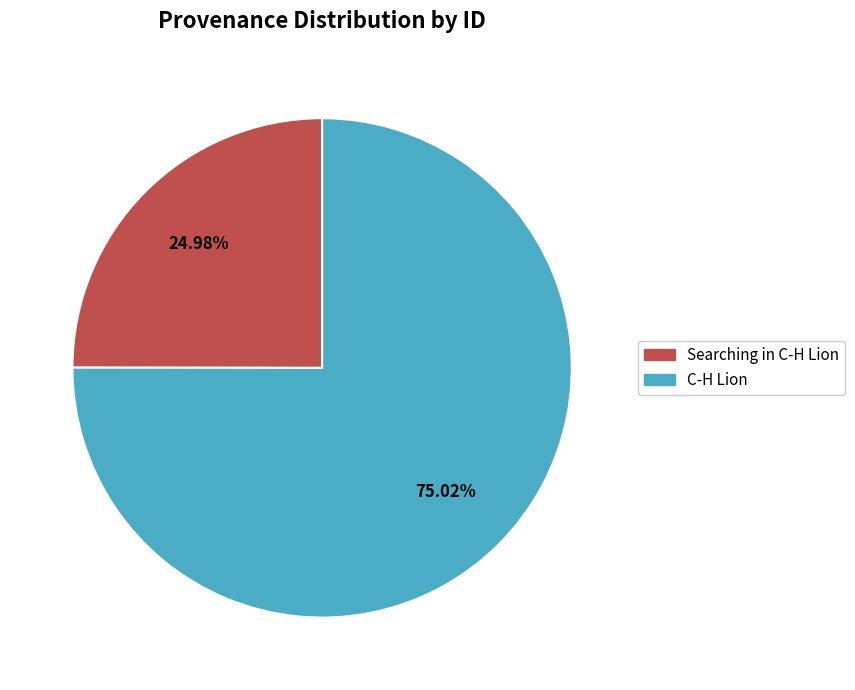

Which has a higher value, C-H Lion or Searching in C-H Lion?

C-H Lion